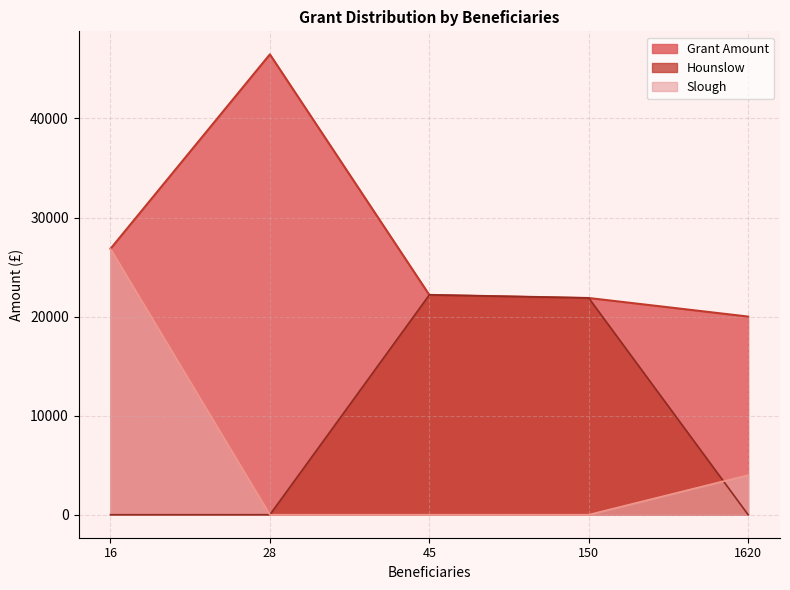

True or false: Grant Amount and Slough intersect in this chart.

False